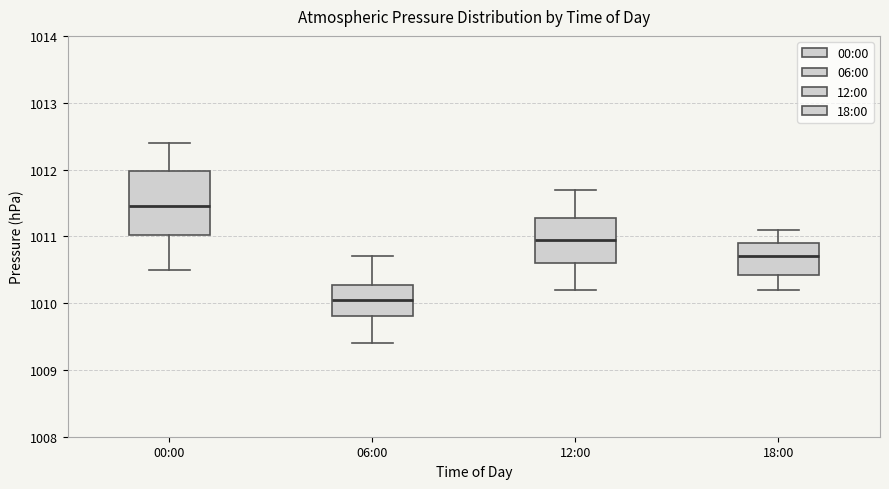

Where is the upper edge of the box for 18:00 on the y-axis? The values are not printed on the chart, so give them approximately, as read against the axis.

1010.9